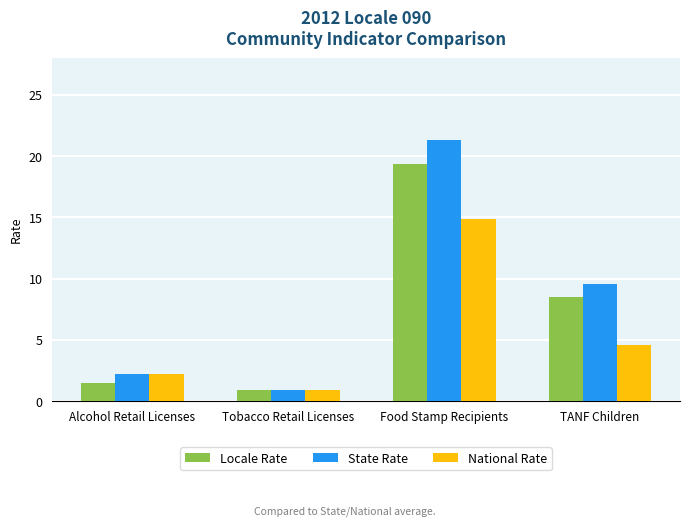

Rank the series by their maximum value, from lowest to highest.

National Rate, Locale Rate, State Rate